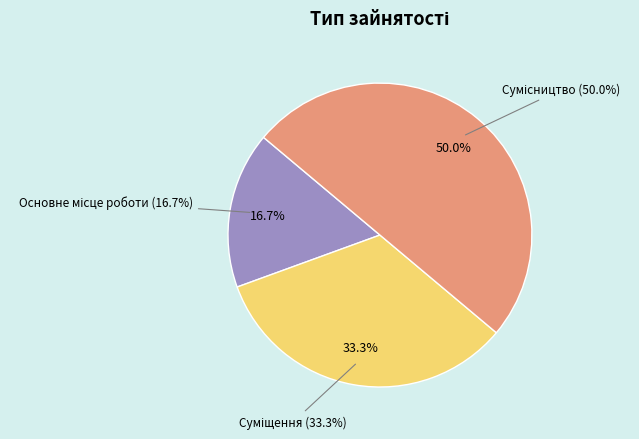

Is there any slice that represents more than half of the pie?

No